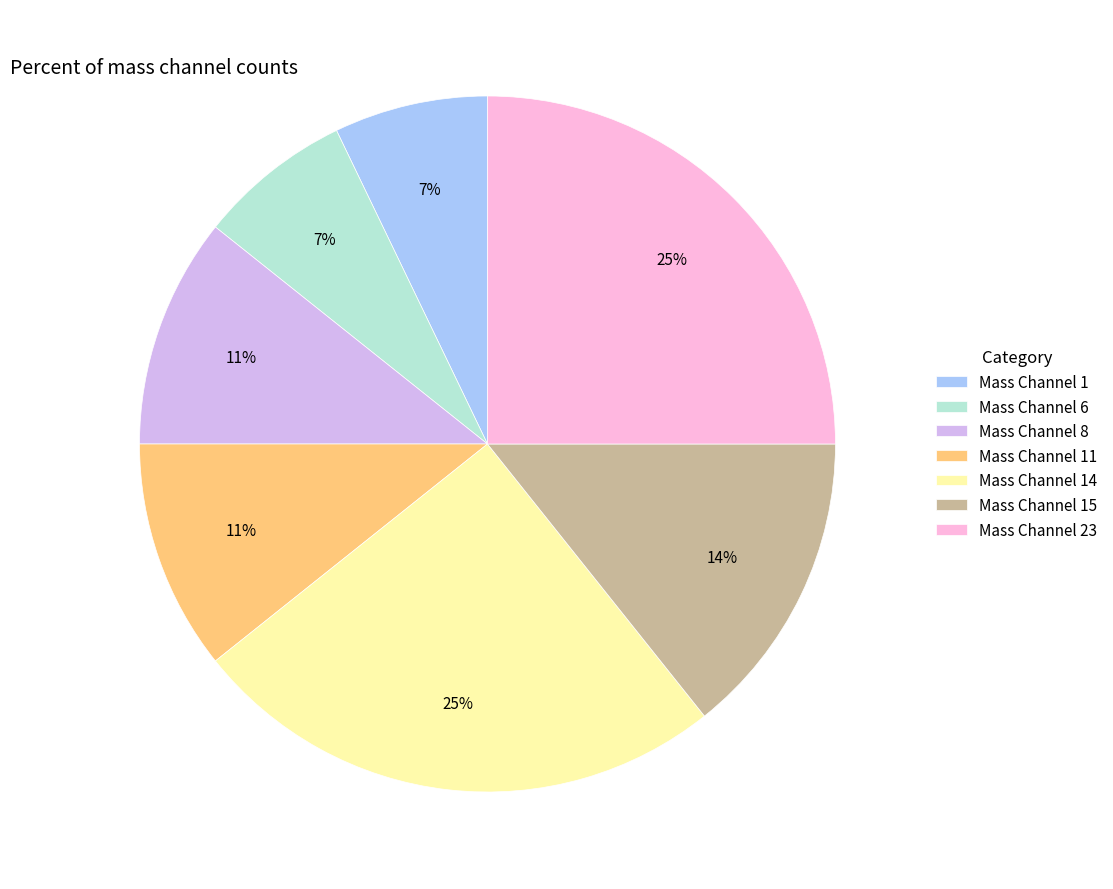

How many slices are in this pie chart?

7